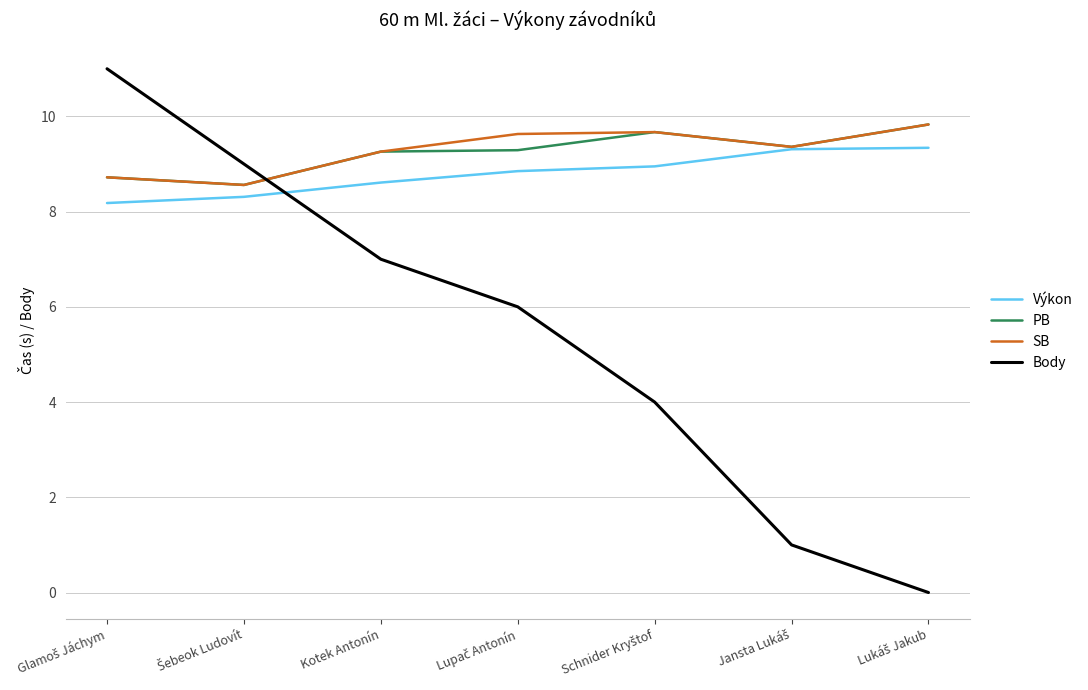

Which series has the largest range (max minus min)?

Body